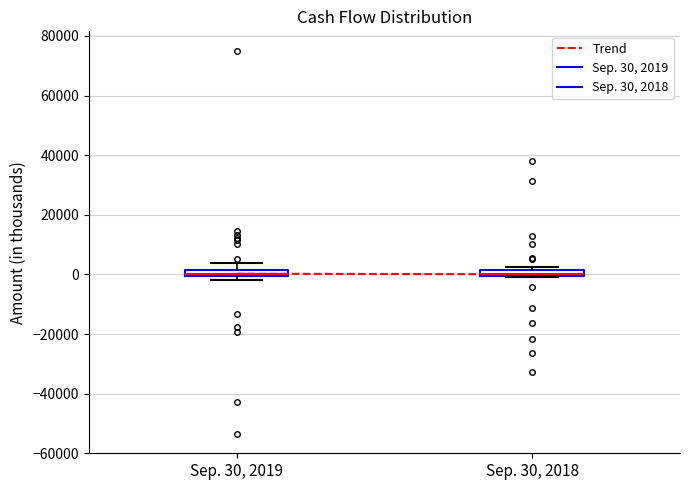

Where does the upper whisker of the box for Sep. 30, 2019 end on the y-axis? The values are not printed on the chart, so give them approximately, as read against the axis.

4000